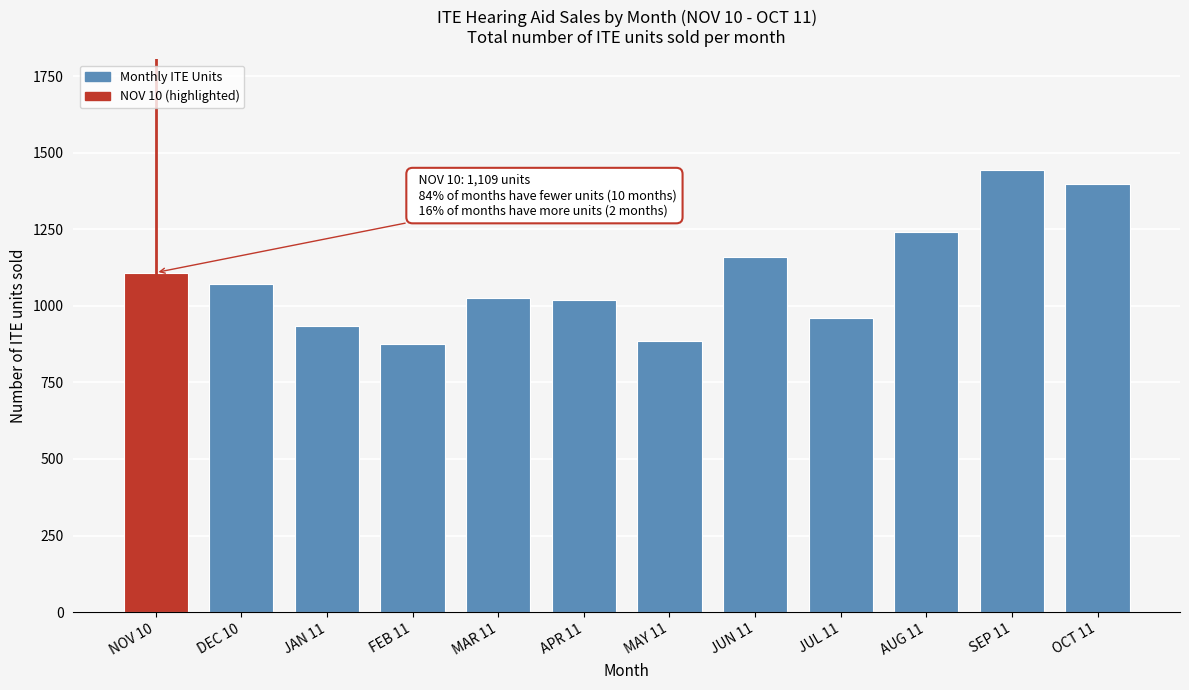

What is the sum of all values?

13129